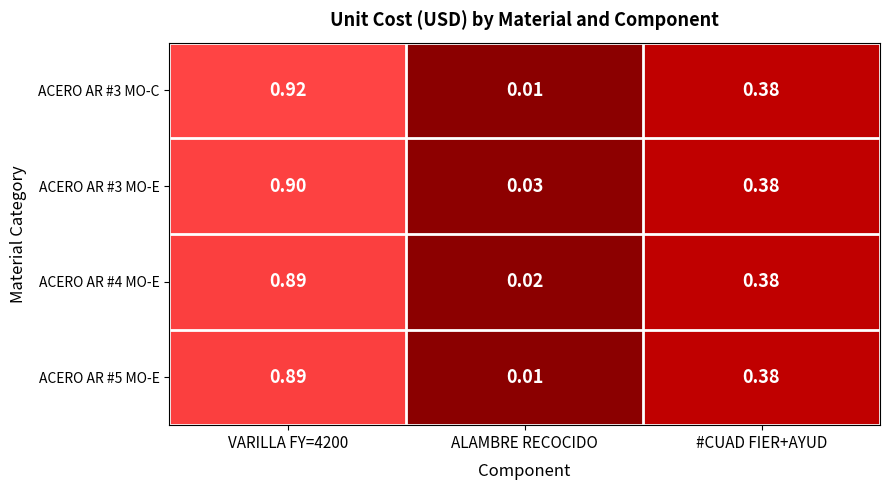

Where is ACERO AR #5 MO-E nearest to the value 0?

ALAMBRE RECOCIDO